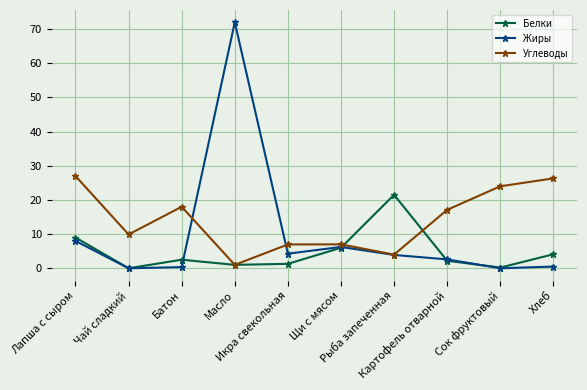

How many interior local peaks does the Углеводы series have?

2